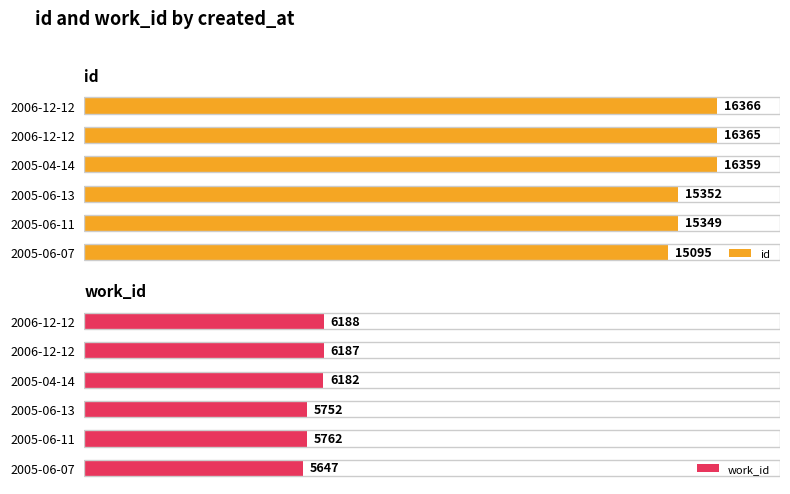

What is the value of the work_id bar at the 6th from the left?

6188